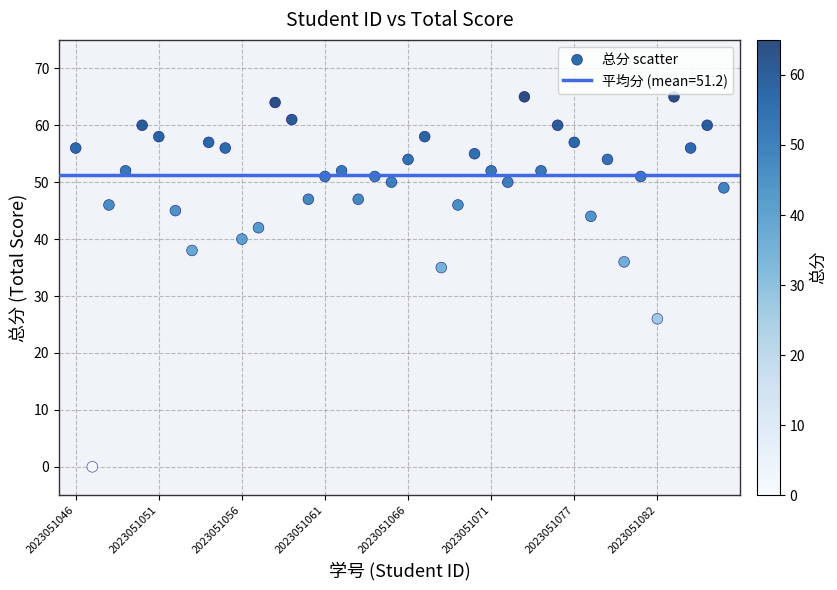

What Y value in the scatter plot is closest to 32?

35